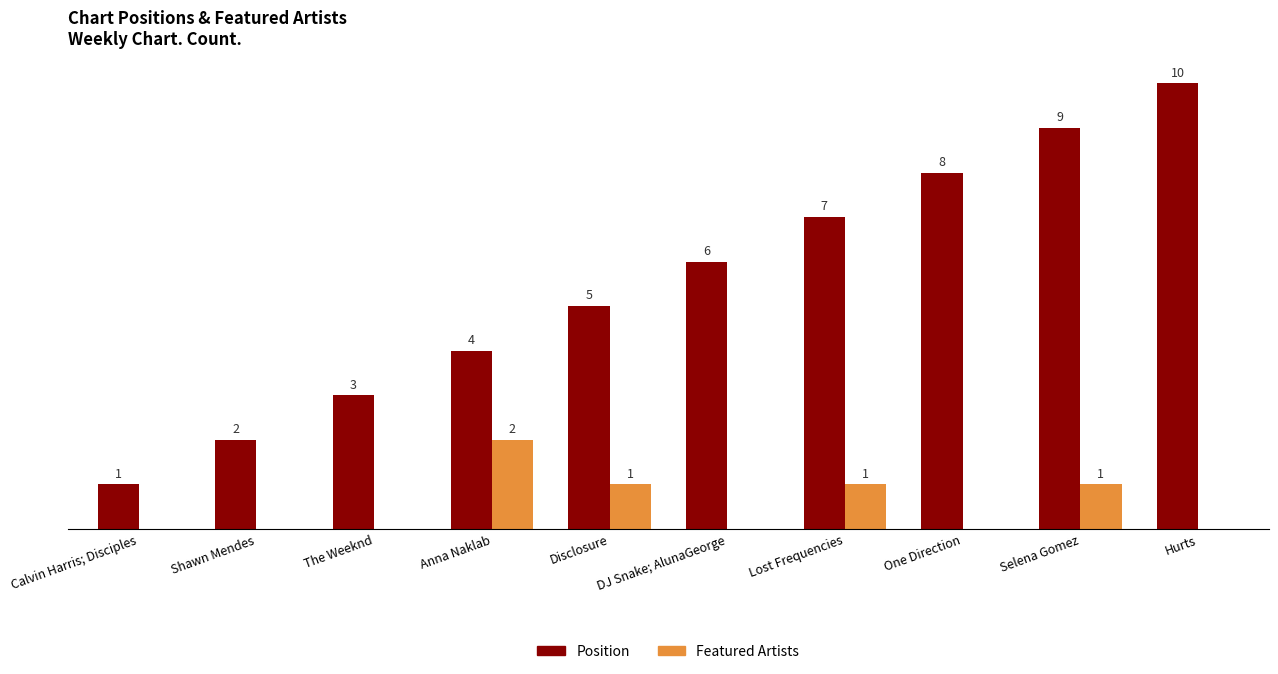

Which series changed the most between Anna Naklab and Selena Gomez?

Position